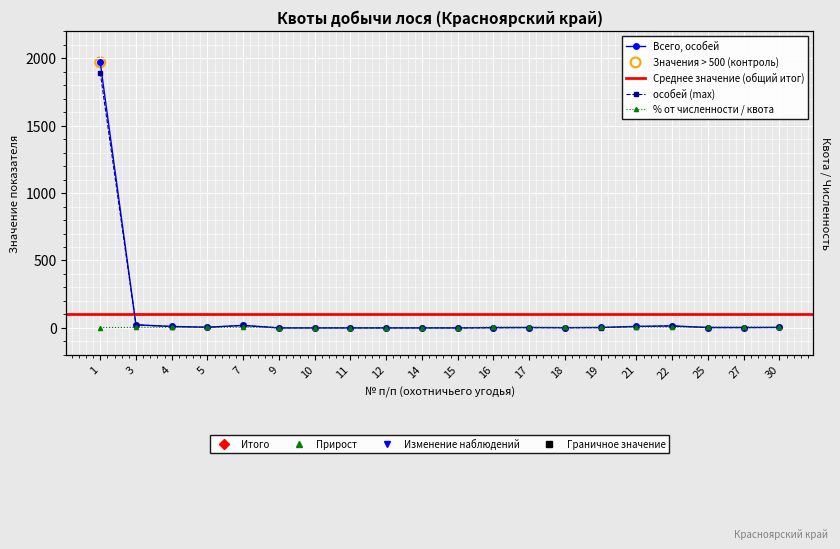

Which series reaches the minimum Y coordinate?

Всего, особей (col_14)